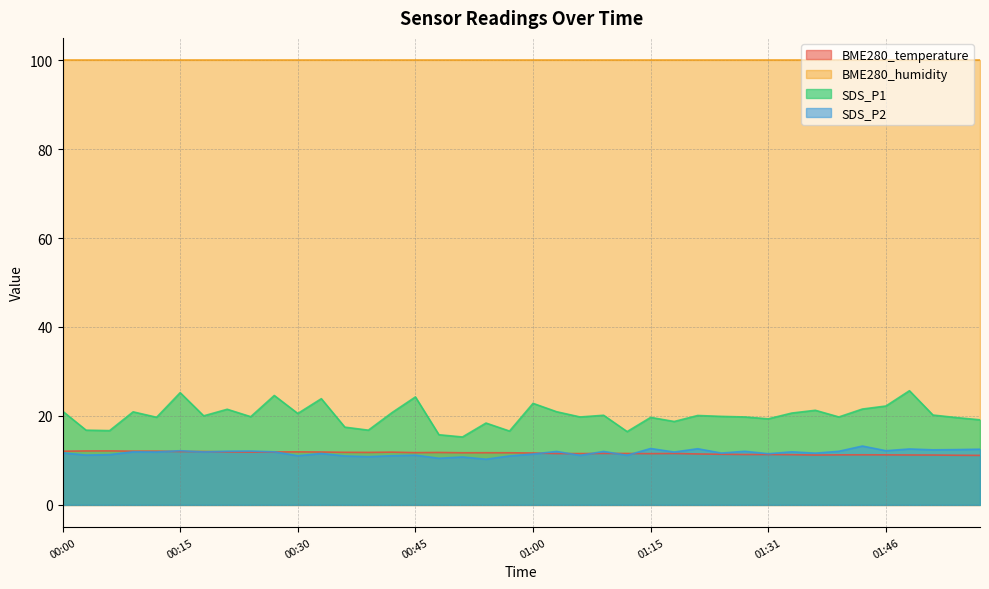

What is the difference between the maximum and minimum values in the BME280_temperature series?

1.0